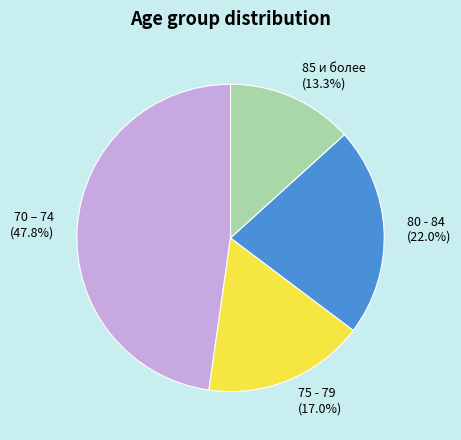

Which category has the biggest portion of the pie?

70 – 74